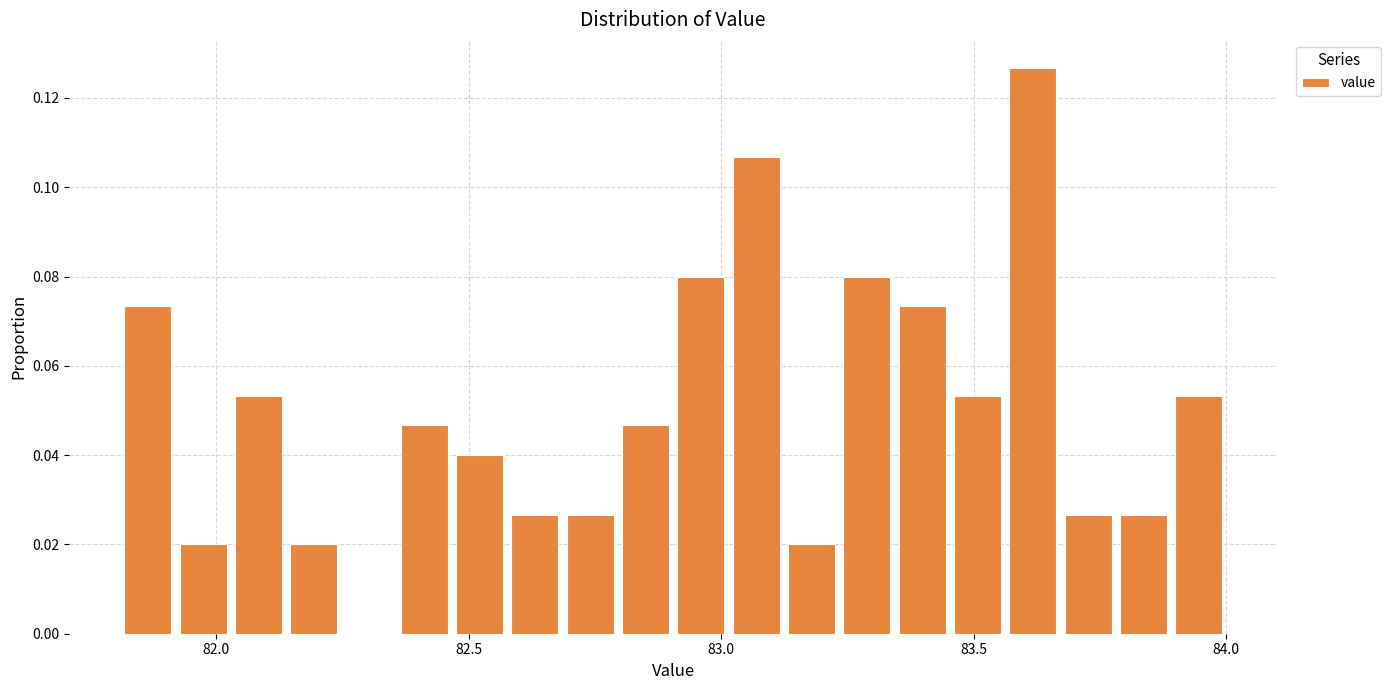

Around what value on the x-axis is the tallest bar? Give the approximate position of its centre, as read against the axis.

83.60